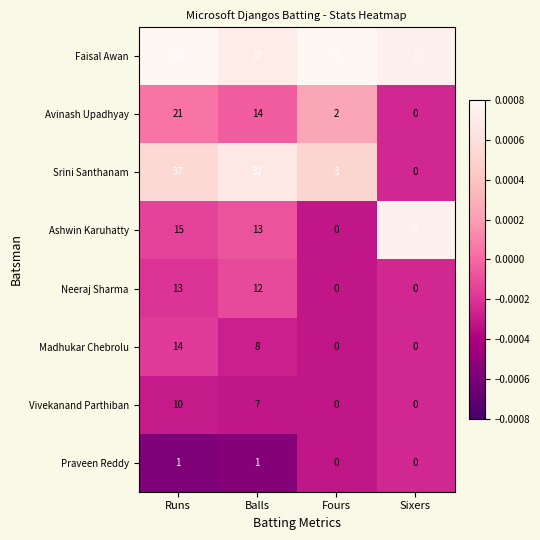

The value of Ashwin Karuhatty at Balls is 9. True or false?

False